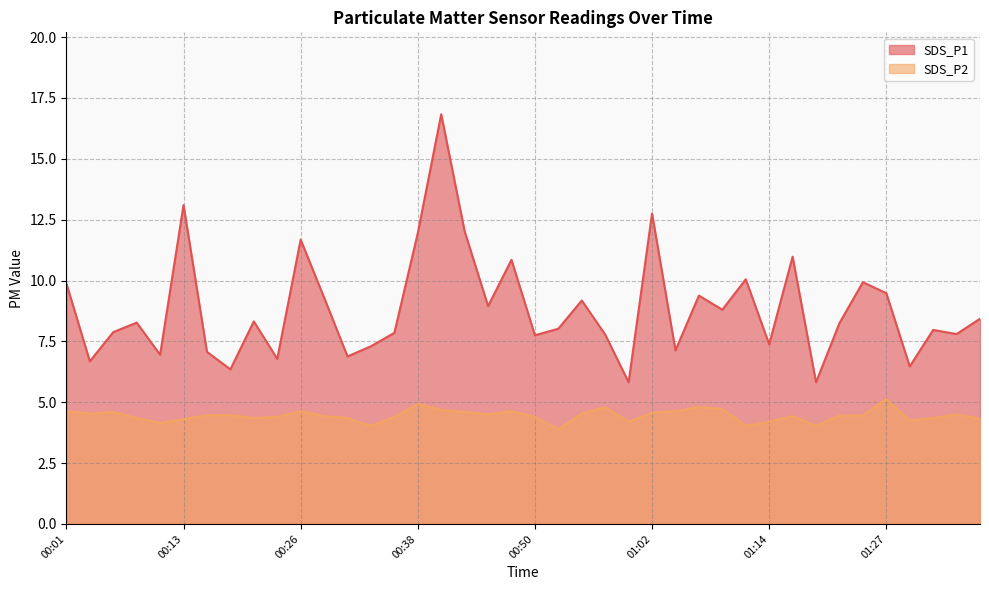

List the labels in order of SDS_P2 value, smallest first.

00:52, 00:33, 01:12, 01:19, 00:11, 01:00, 01:14, 01:29, 00:13, 01:36, 00:08, 00:21, 00:30, 01:31, 00:23, 00:35, 00:50, 00:28, 01:17, 01:22, 01:24, 00:16, 00:18, 00:45, 01:34, 00:04, 00:55, 01:02, 00:06, 00:43, 00:01, 00:26, 00:48, 01:05, 00:40, 01:09, 00:57, 01:07, 00:38, 01:27